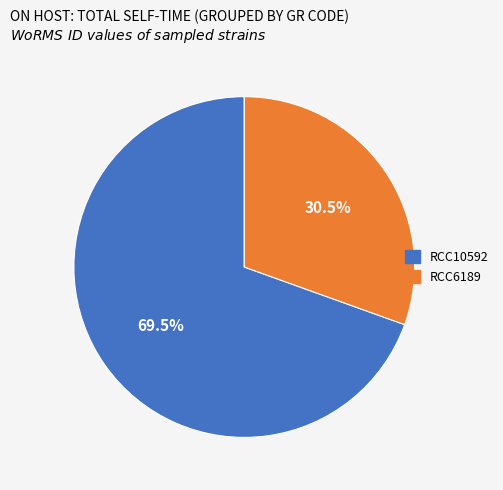

Is there any slice that represents more than half of the pie?

Yes